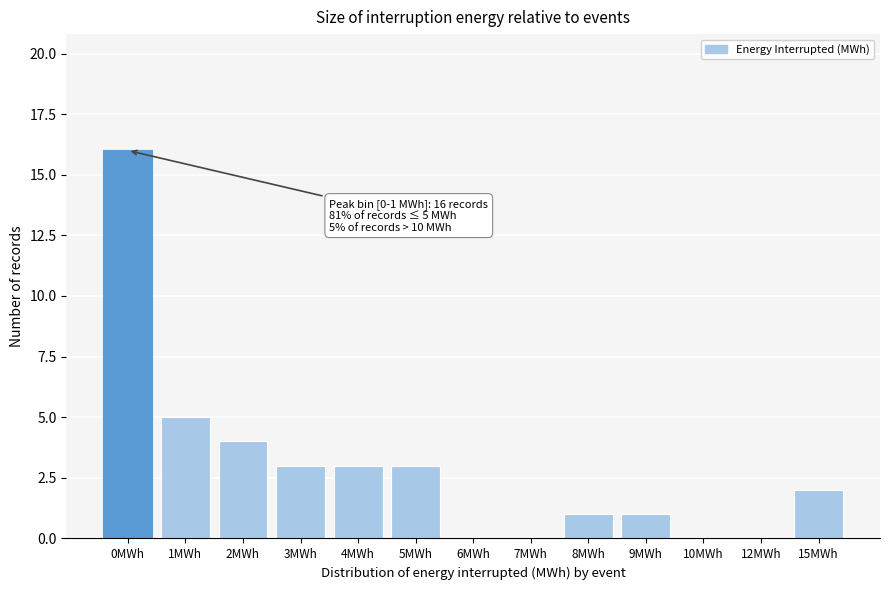

Reading left to right, what are all the values shown in this chart?

0MWh=16	1MWh=5	2MWh=4	3MWh=3	4MWh=3	5MWh=3	6MWh=0	7MWh=0	8MWh=1	9MWh=1	10MWh=0	12MWh=0	15MWh=2